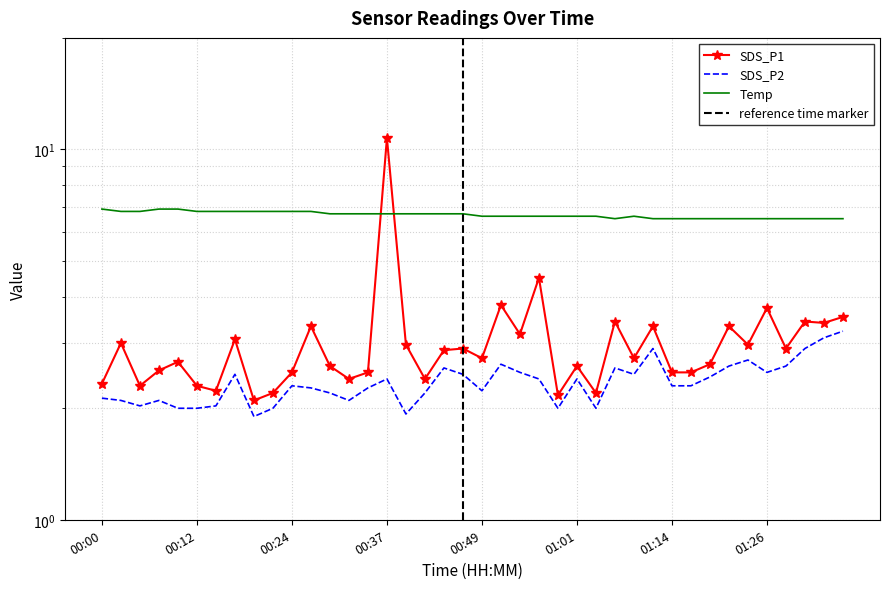

Is the value of Temp at 00:07 greater than the value of SDS_P2 at 01:33?

Yes